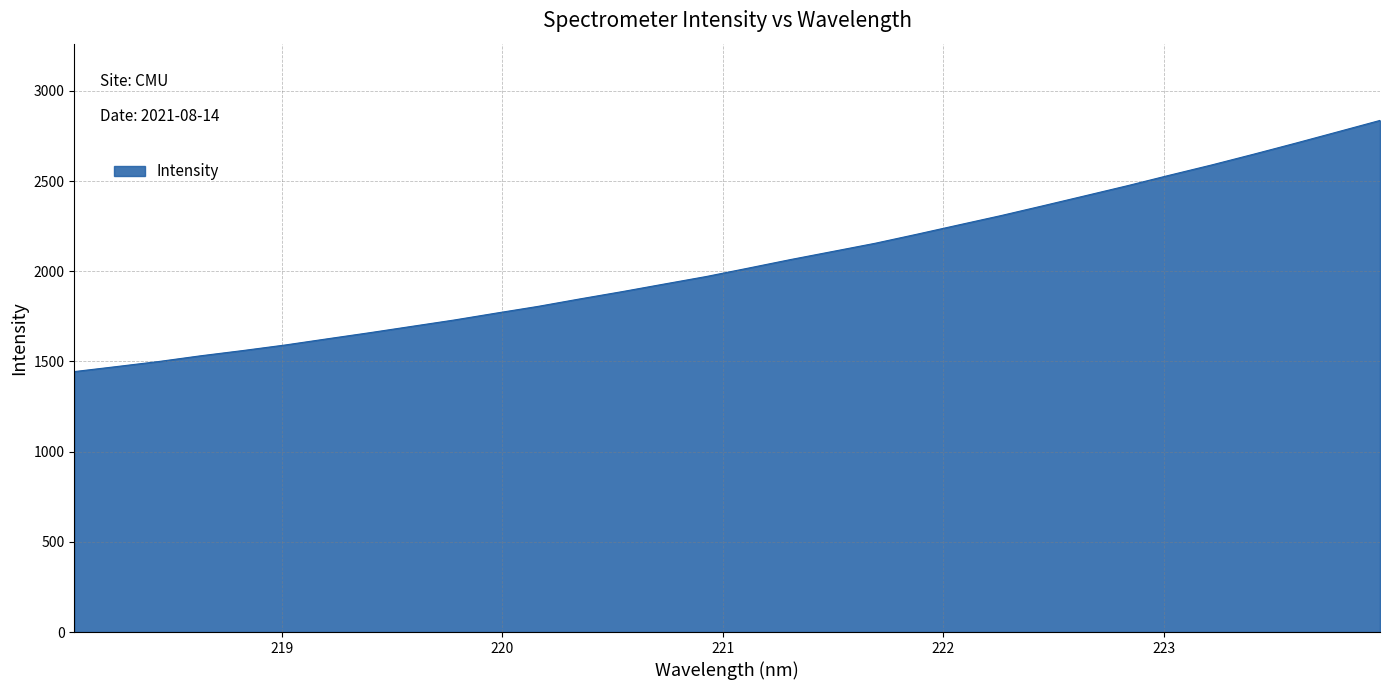

What is the smallest value displayed?

1443.7